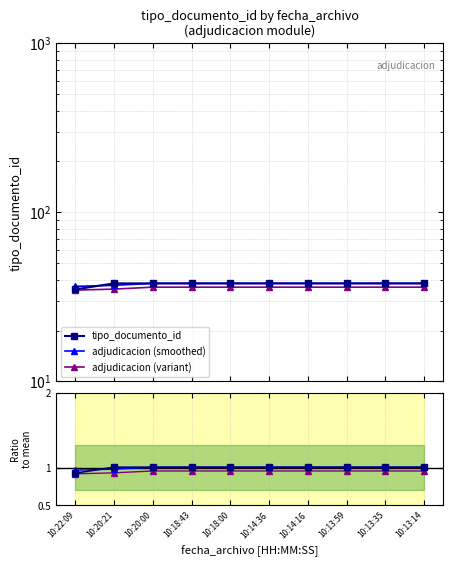

The value of variant ratio at 10:22:09 is 0.9. True or false?

True